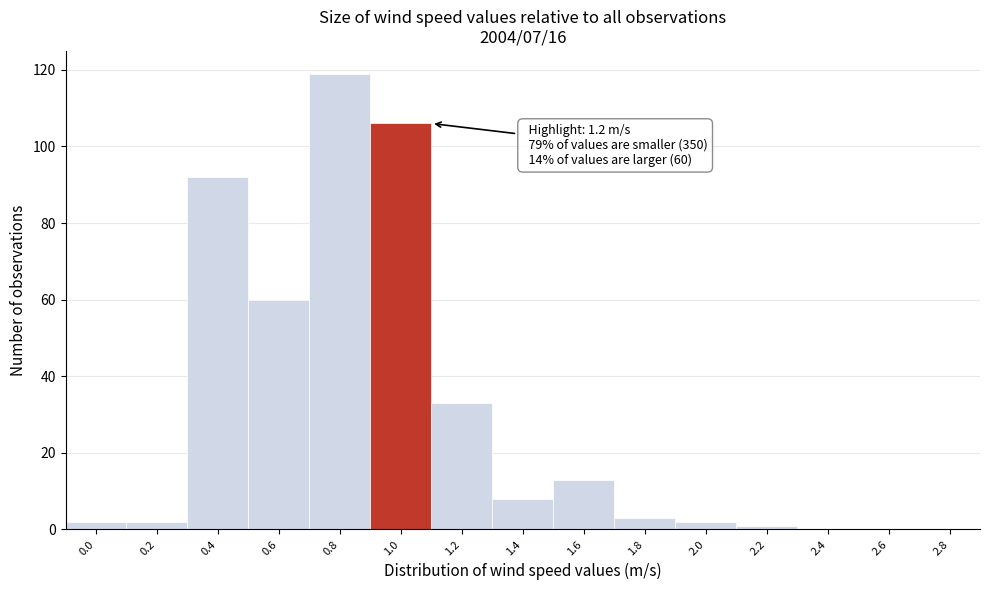

Reading right to left, what are all the values shown in this chart?

2.8=0	2.6=0	2.4=0	2.2=1	2.0=2	1.8=3	1.6=13	1.4=8	1.2=33	1.0=106	0.8=119	0.6=60	0.4=92	0.2=2	0.0=2